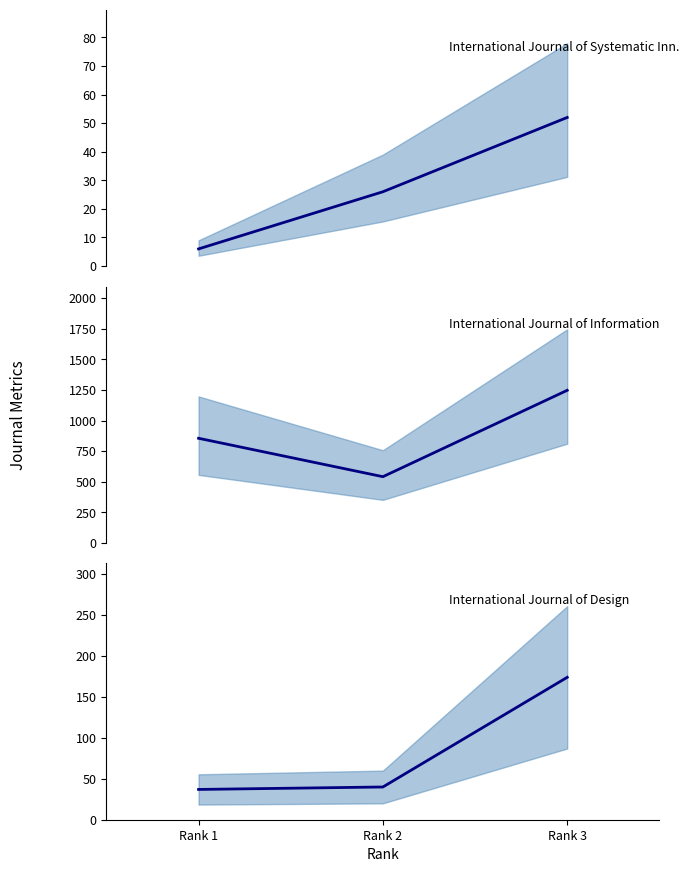

What is the total value across all series at Rank 2?

607